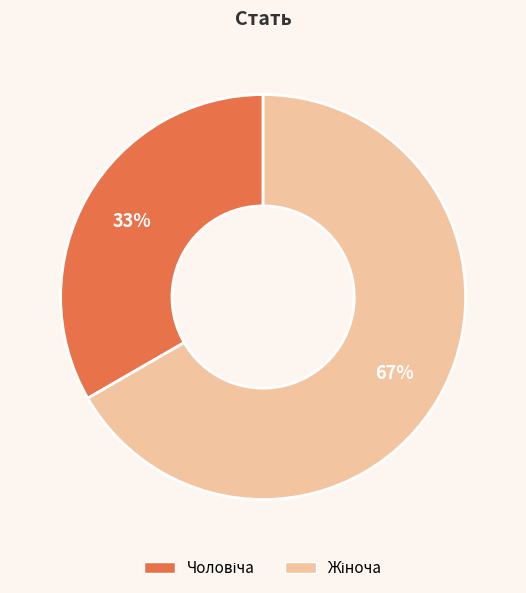

To the nearest percent, what is the average slice percentage?

50%